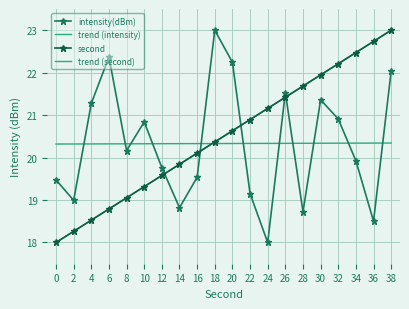

What is the smallest value displayed?

18.0